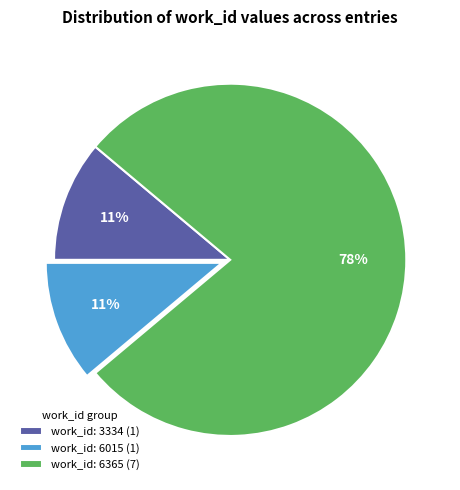

Count the number of slices in the pie.

3